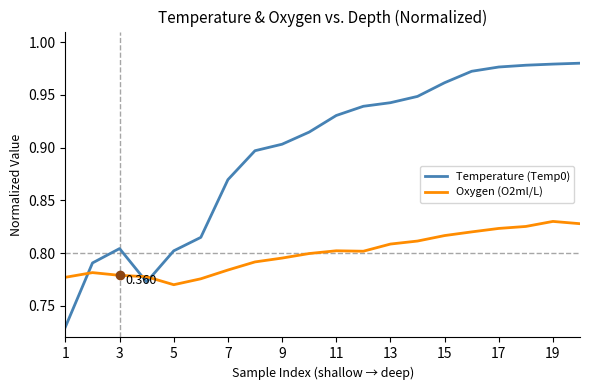

What is the difference between the second highest and second lowest values in the Oxygen (O2ml/L) series?

0.1